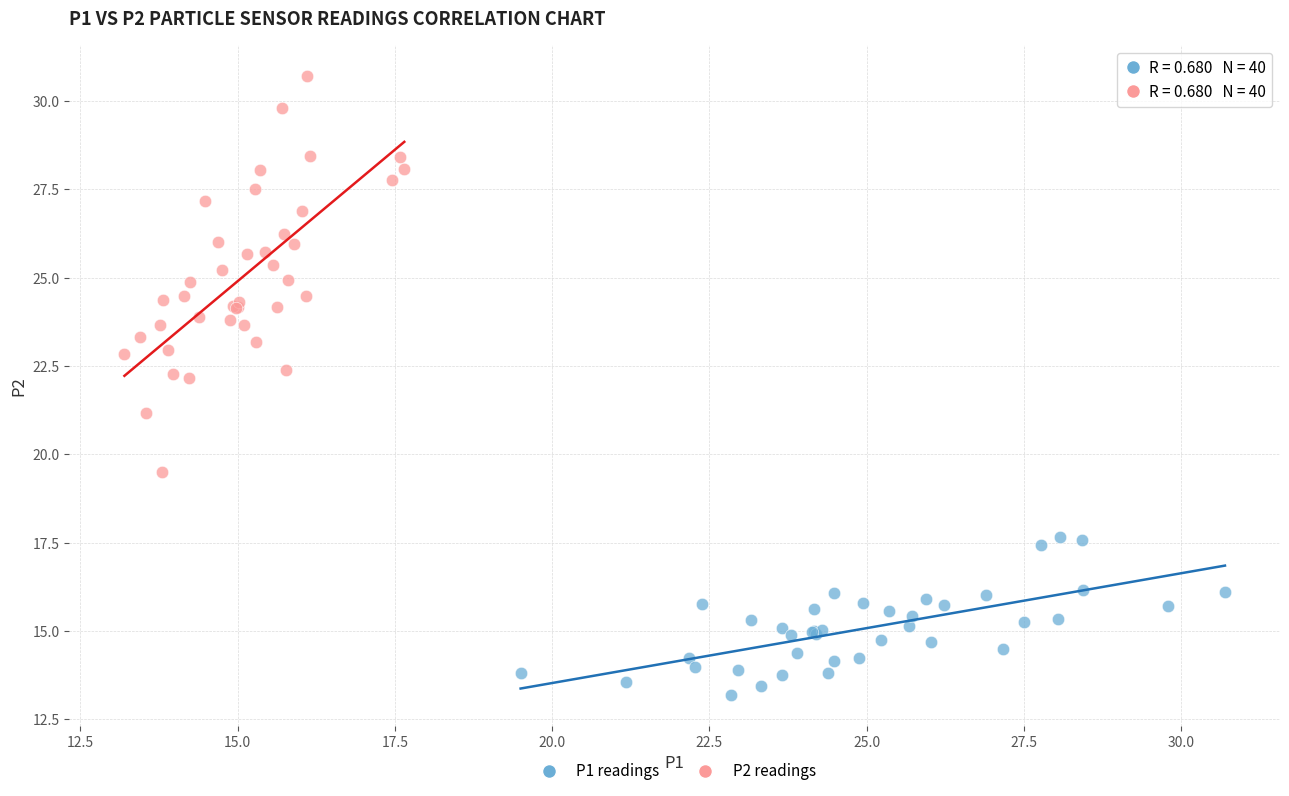

Which series contains the lowest Y value?

P1 readings